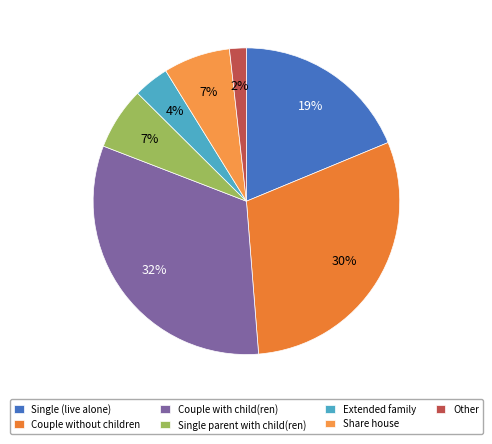

To the nearest percent, what is the combined percentage of Other and Single (live alone)?

21%